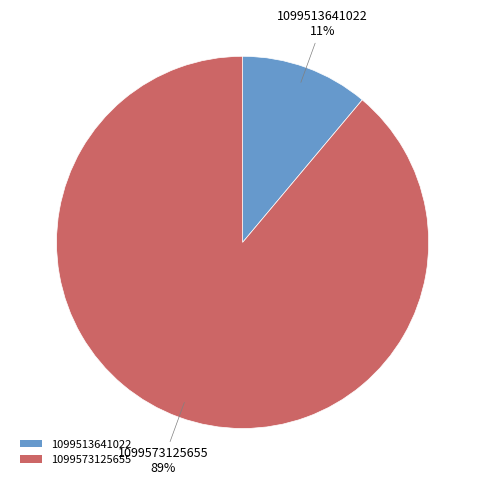

Rank the categories by value from highest to lowest.

1099573125655, 1099513641022